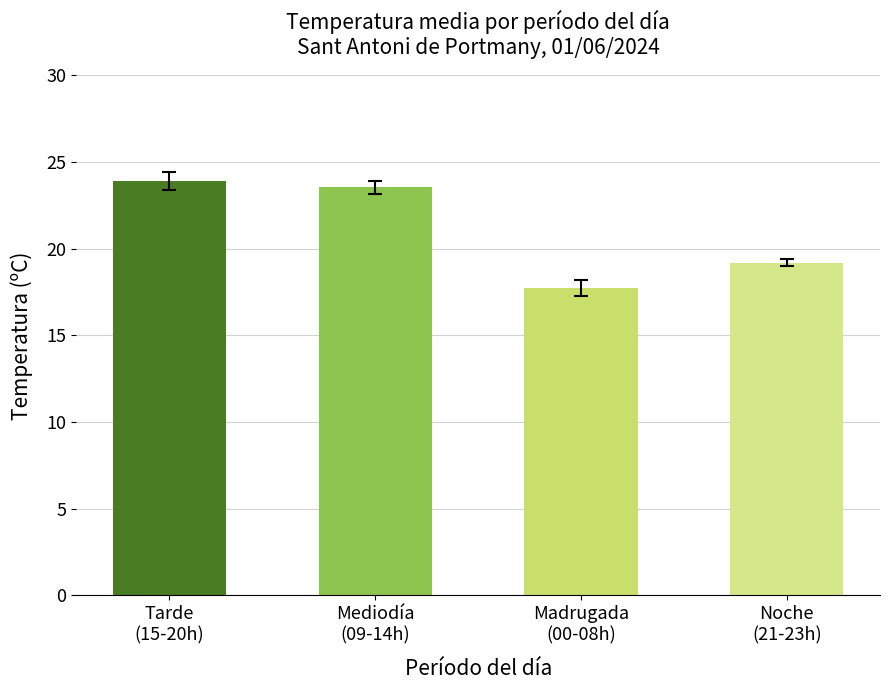

Reading left to right, list all the values displayed in this chart.

23.9	23.5	17.7	19.2